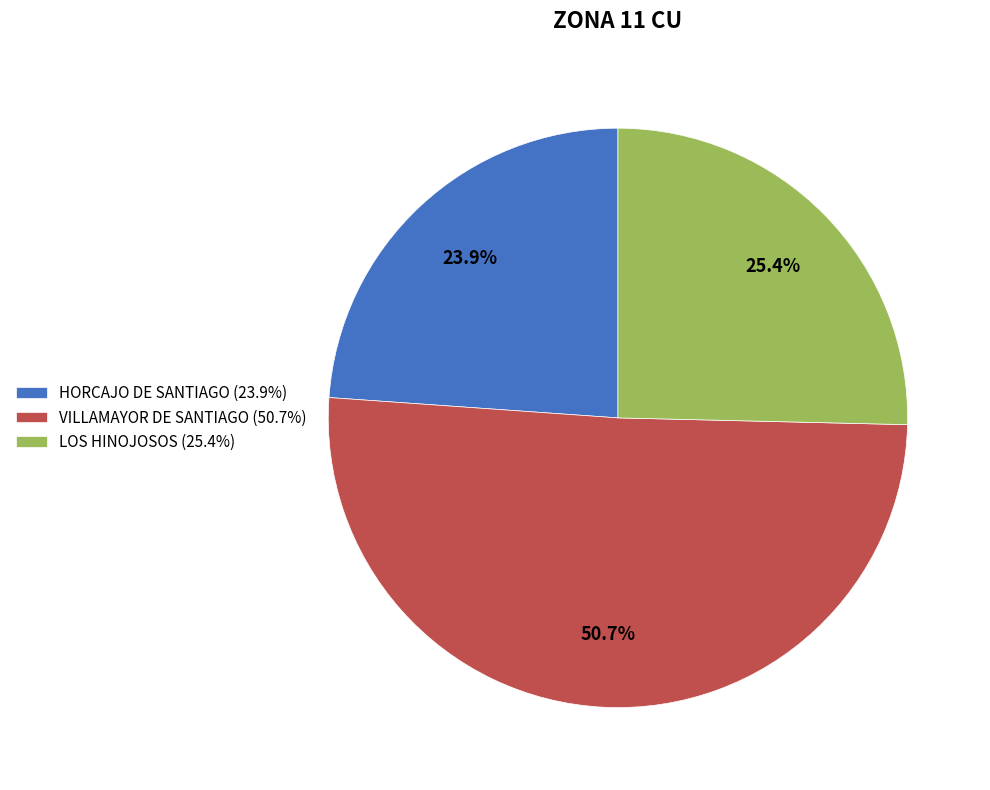

To the nearest percent, what percentage of the pie is HORCAJO DE SANTIAGO?

24%